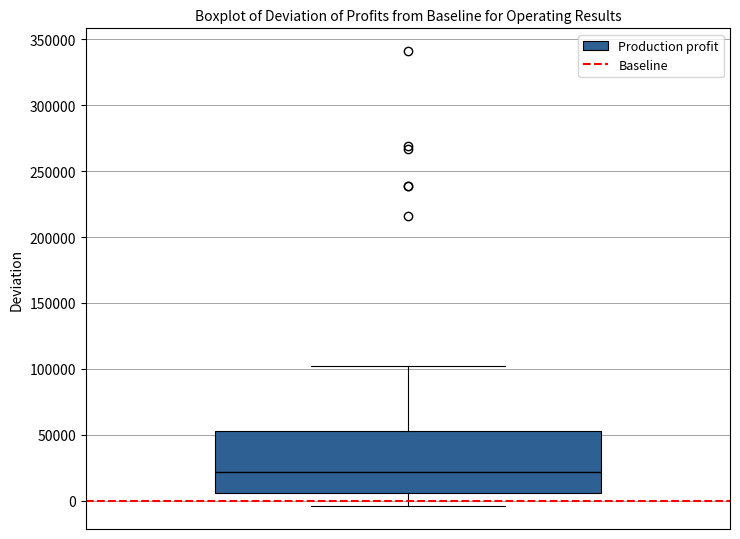

Read this box plot against the y-axis: the position of the median line, the range covered by the box, and the ends of both whiskers. The values are not printed on the chart, so give them approximately, as read against the axis.

median 20000, box 5000 to 55000, whiskers -5000 to 100000